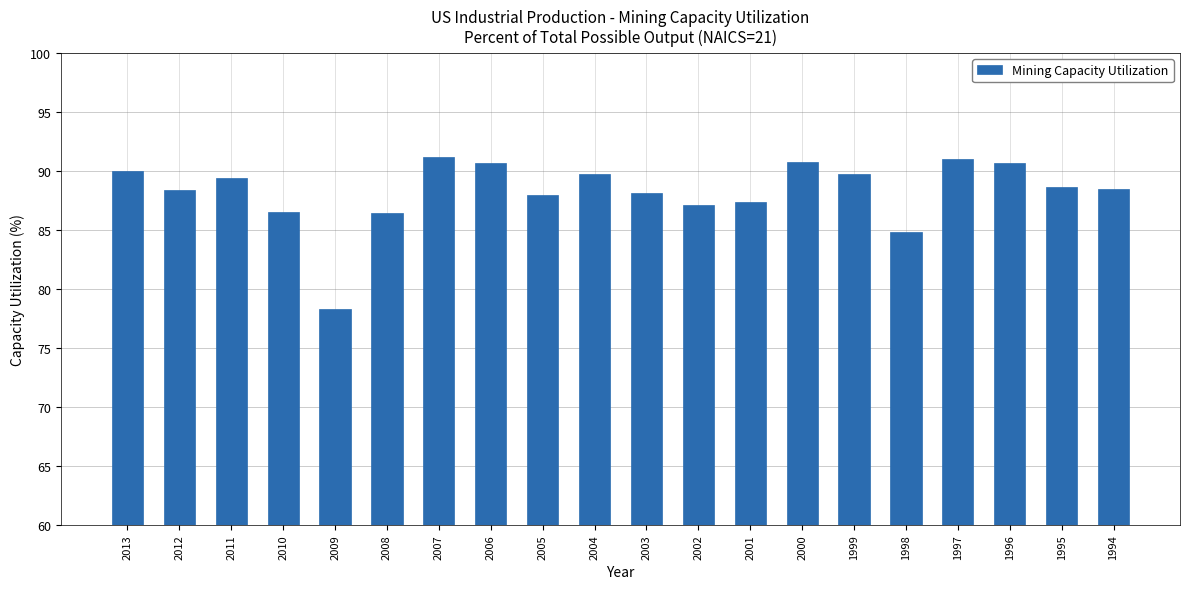

What is the maximum value shown in the chart?

91.2